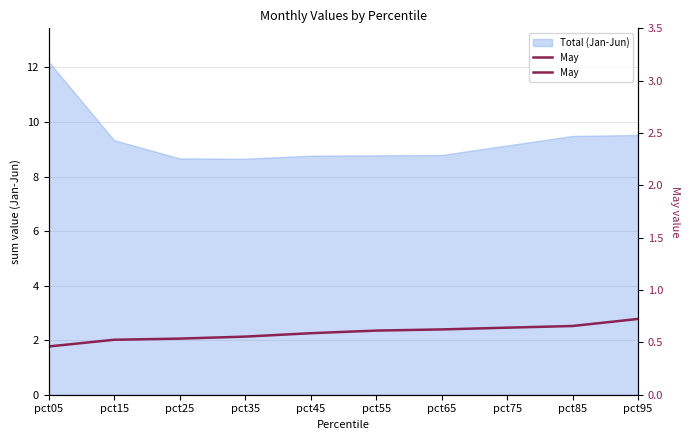

The chart shows a value of 0.8 at pct25. True or false?

False